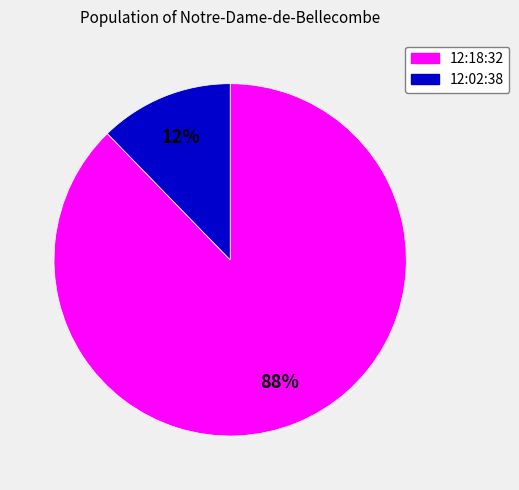

To the nearest percent, what is the combined percentage of 12:18:32 and 12:02:38?

100%